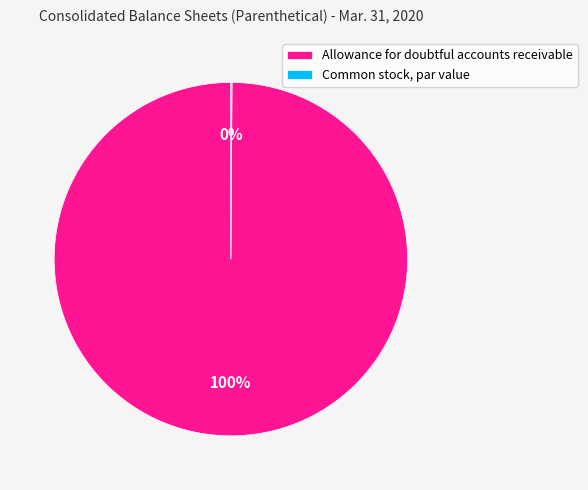

Which slice is the largest?

Allowance for doubtful accounts receivable